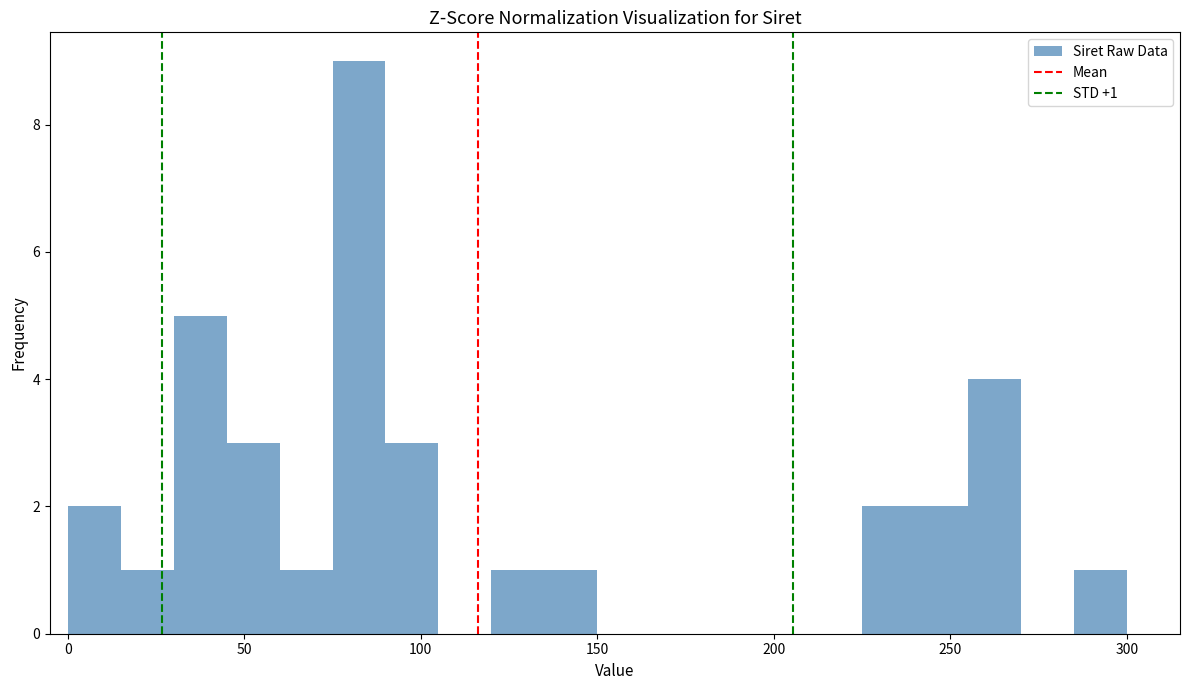

Around what value on the x-axis is the tallest bar? Give the approximate position of its centre, as read against the axis.

85